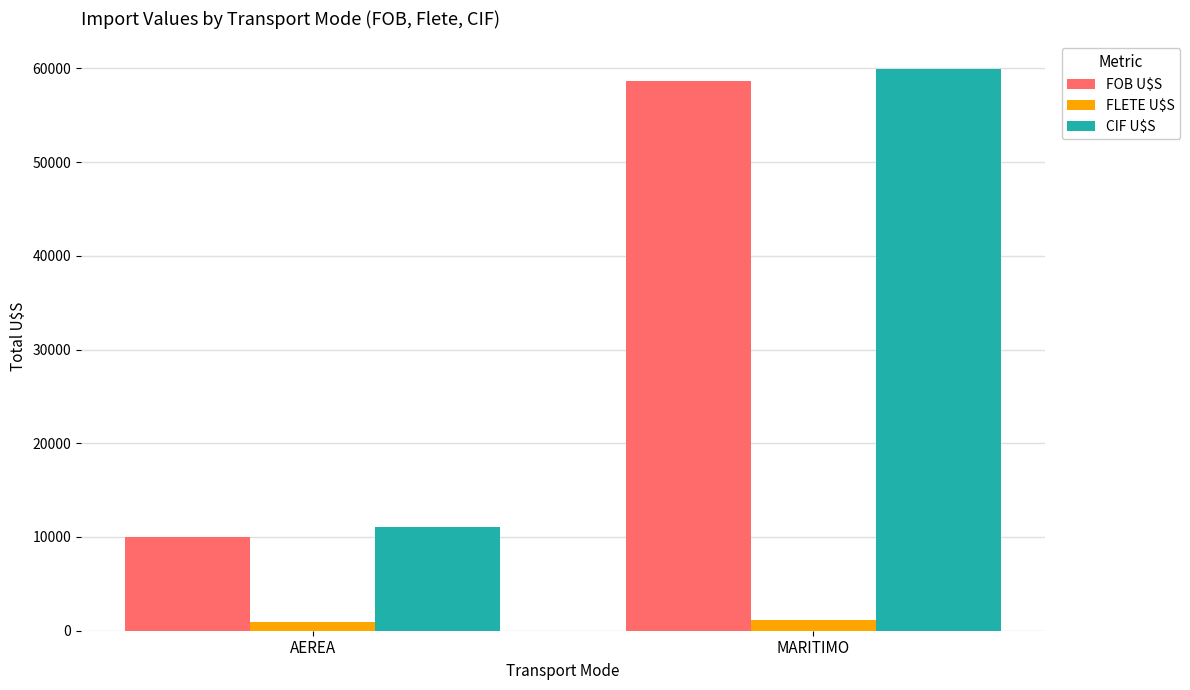

What is the smallest value displayed?

919.9